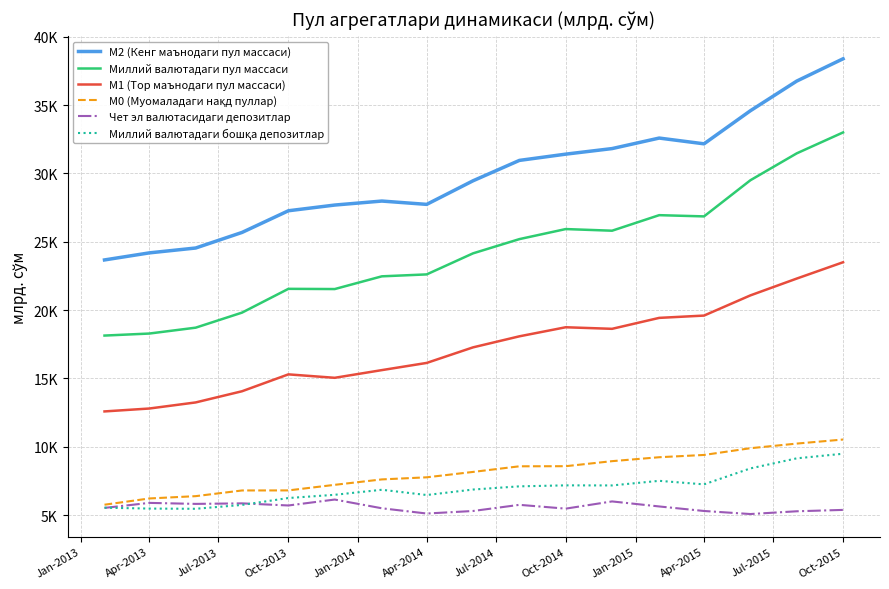

How many interior local peaks does the Миллий валютадаги пул массаси series have?

3